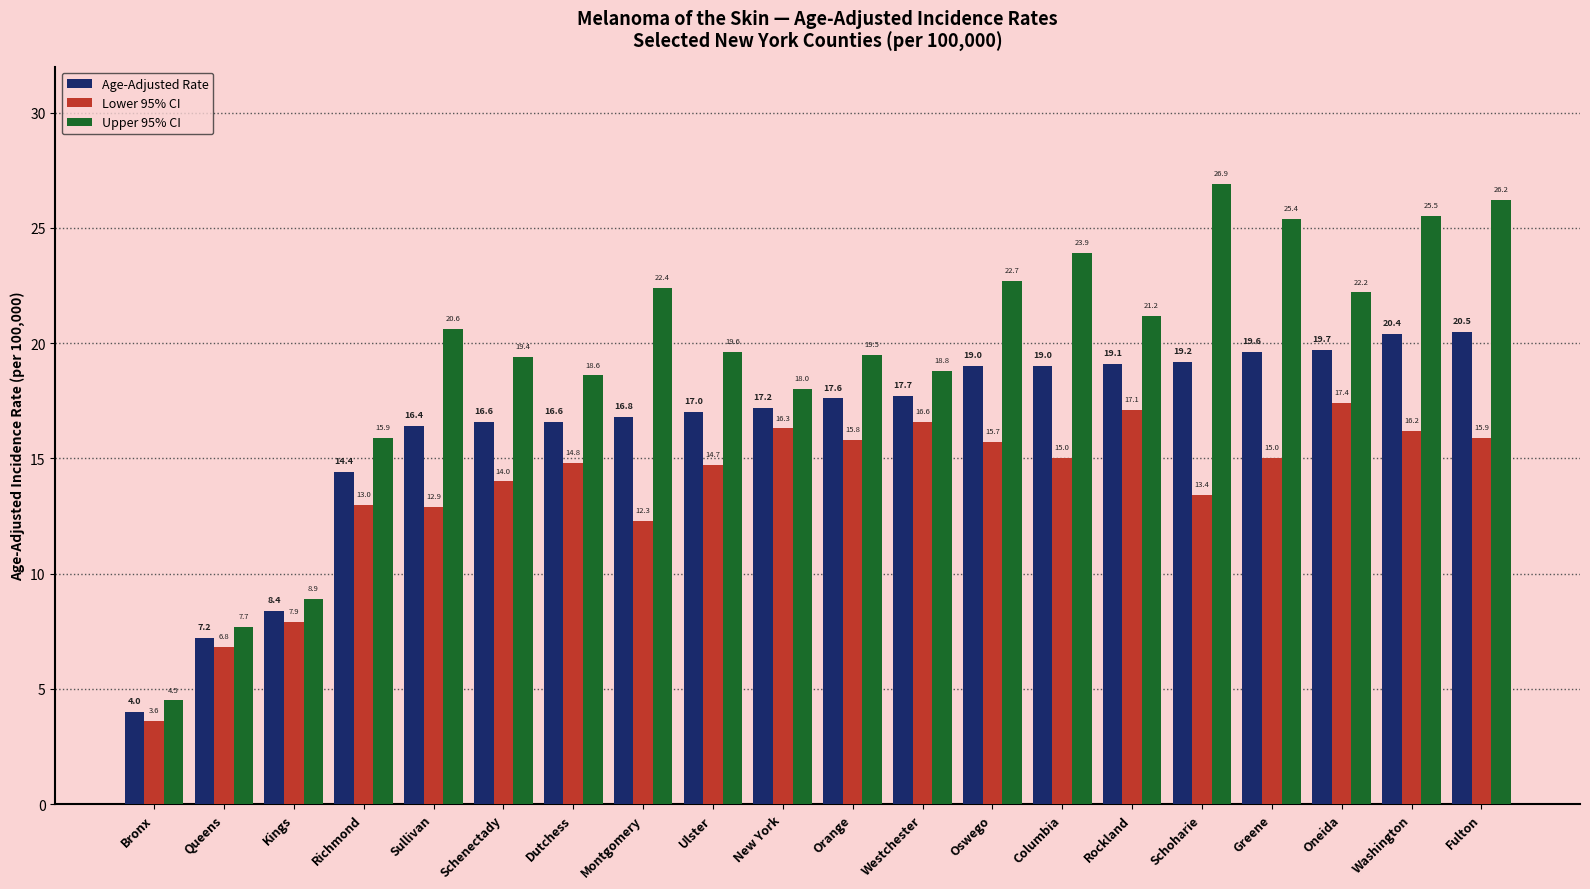

True or false: Upper 95% CI has a value of 26.9 at Schoharie.

True